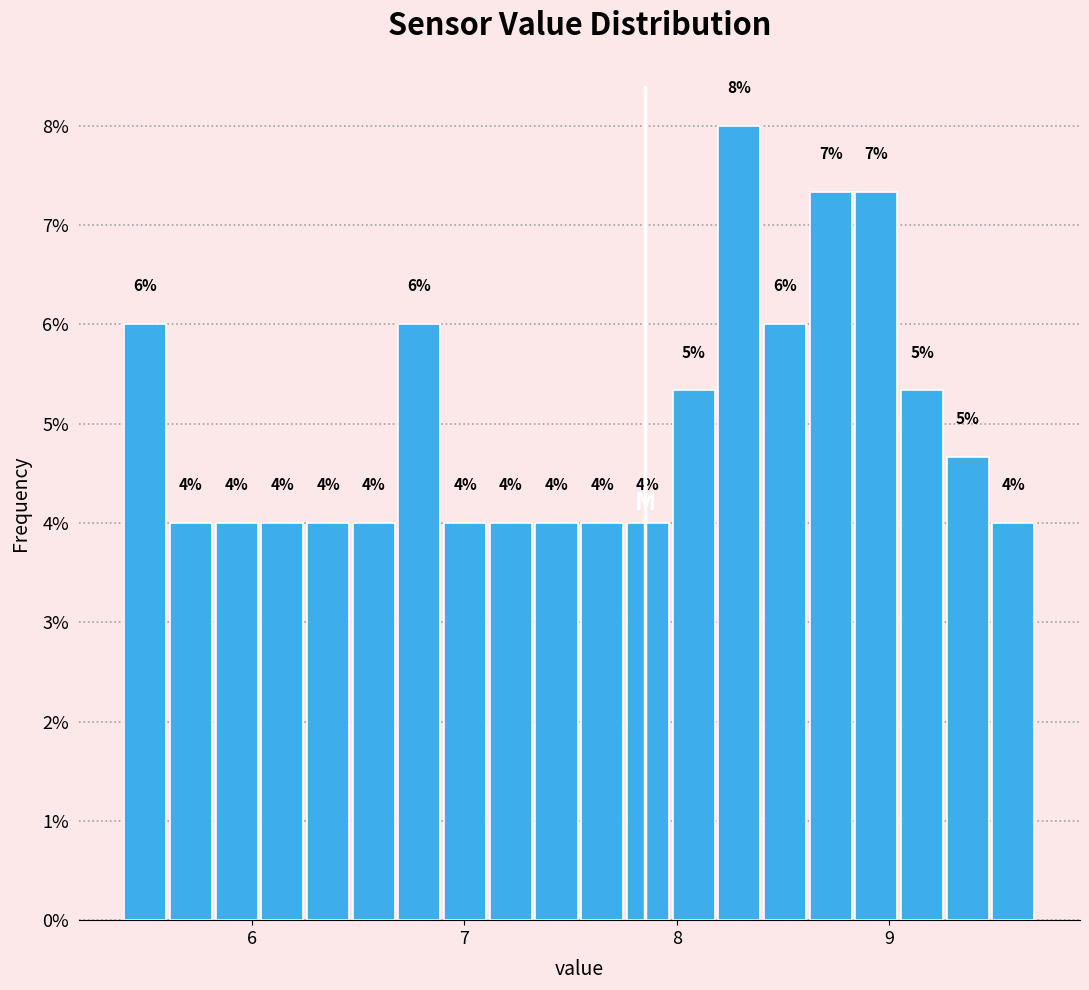

Read against the x-axis, roughly where is the centre of the tallest bar?

8.3